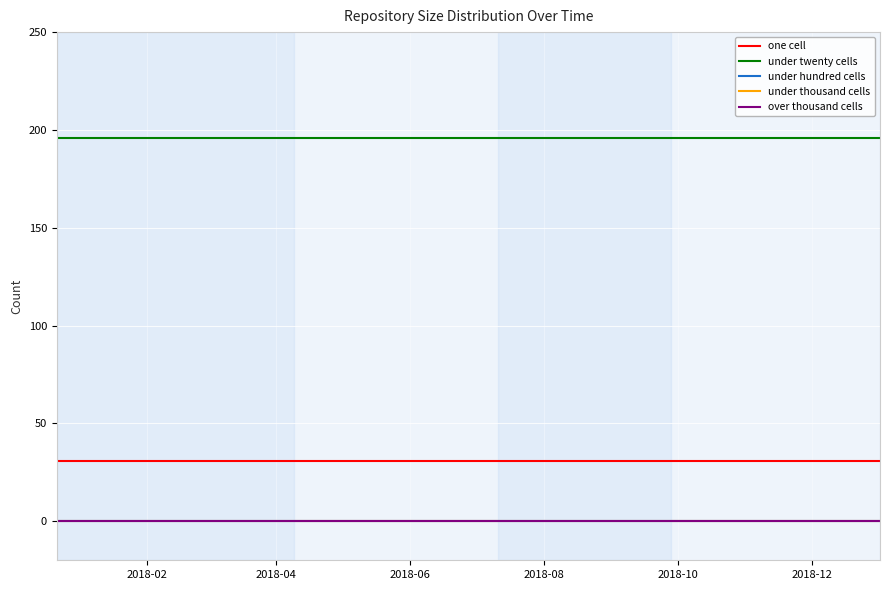

How many lines are shown in the chart?

5